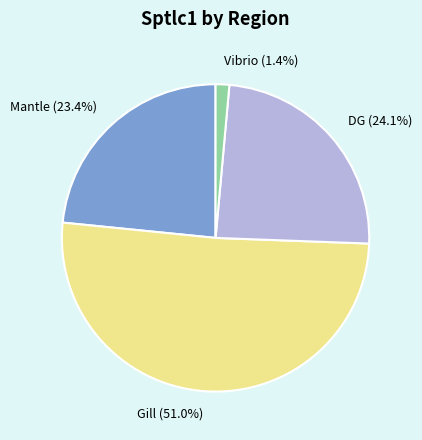

To the nearest percent, what is the difference between the largest and smallest slice percentages?

50%